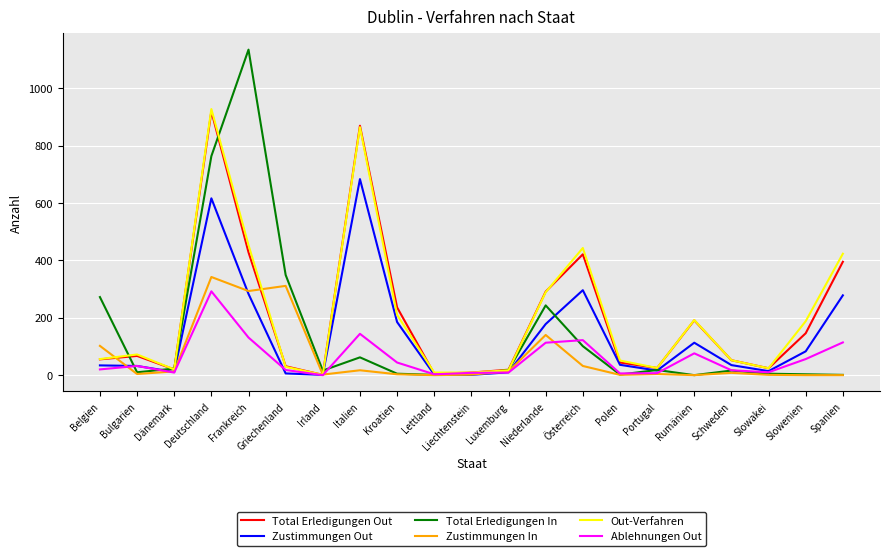

Which series changed the most between Belgien and Luxemburg?

Total Erledigungen In